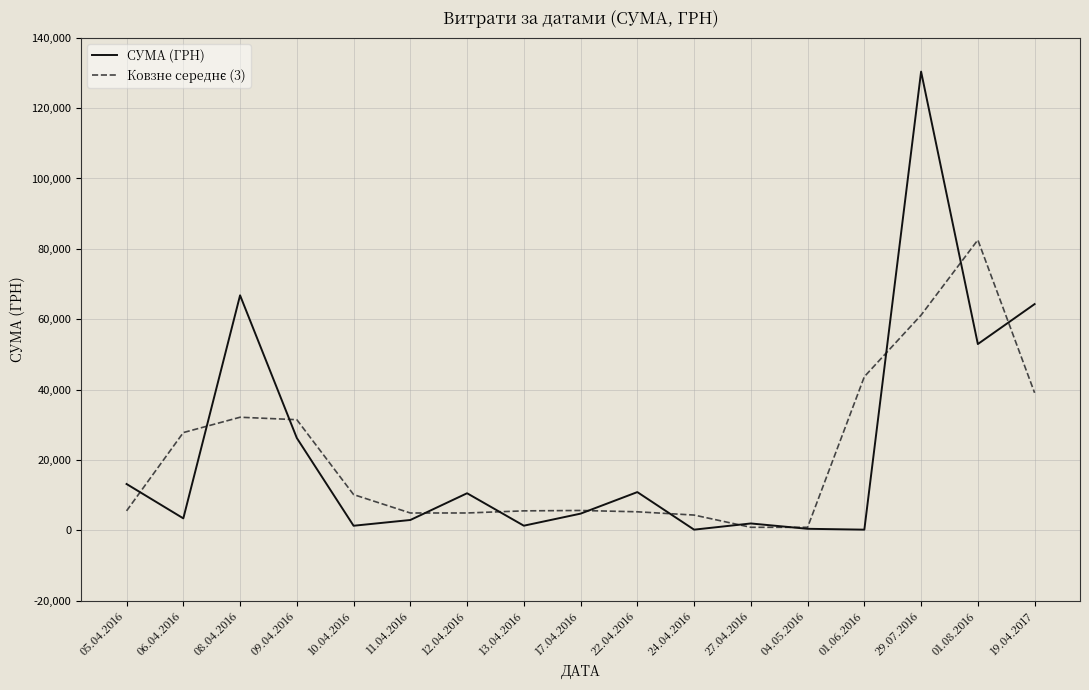

What is the spread (max minus min) of values at 19.04.2017?

25216.4